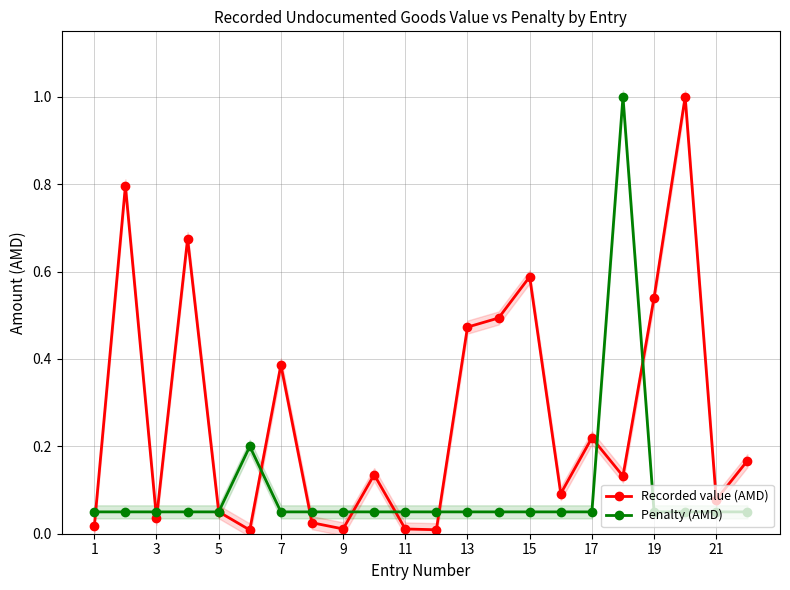

What is the highest value of the Recorded value (AMD) series?

1.0